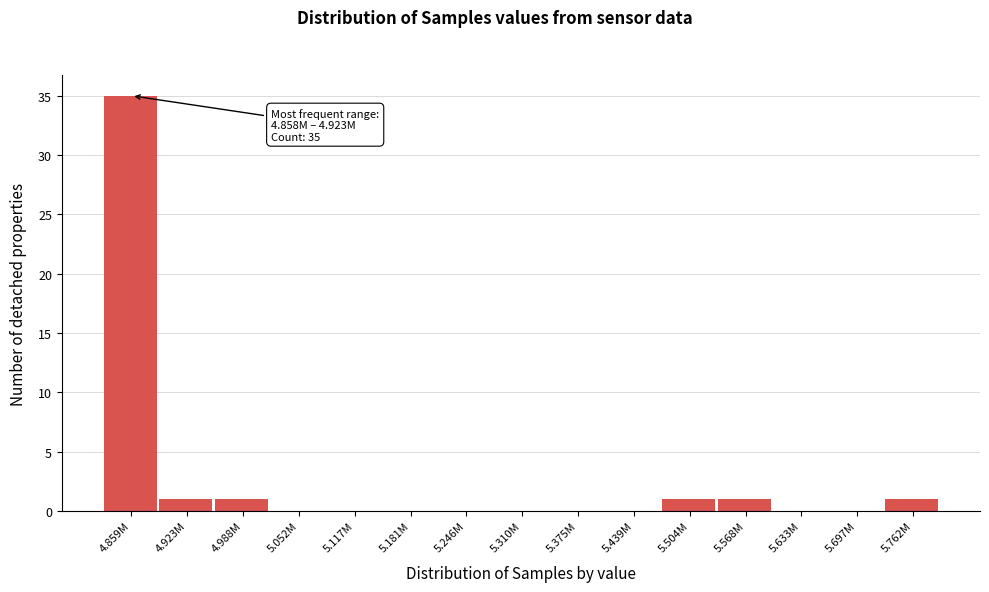

Reading left to right, list all the values displayed in this chart.

4.859M=35	4.923M=1	4.988M=1	5.052M=0	5.117M=0	5.181M=0	5.246M=0	5.310M=0	5.375M=0	5.439M=0	5.504M=1	5.568M=1	5.633M=0	5.697M=0	5.762M=1